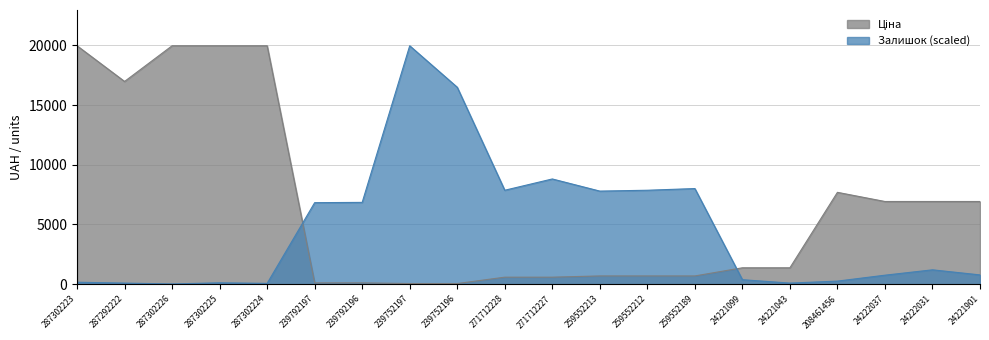

What is the average value of the Залишок series?

4721.7